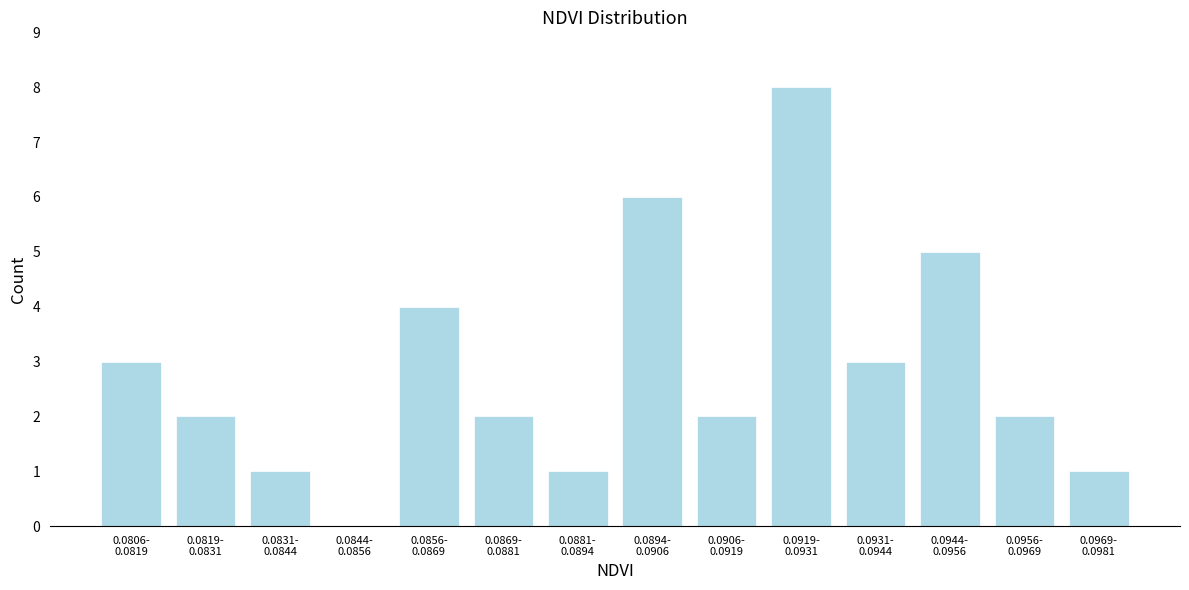

What is the sum of all values?

40